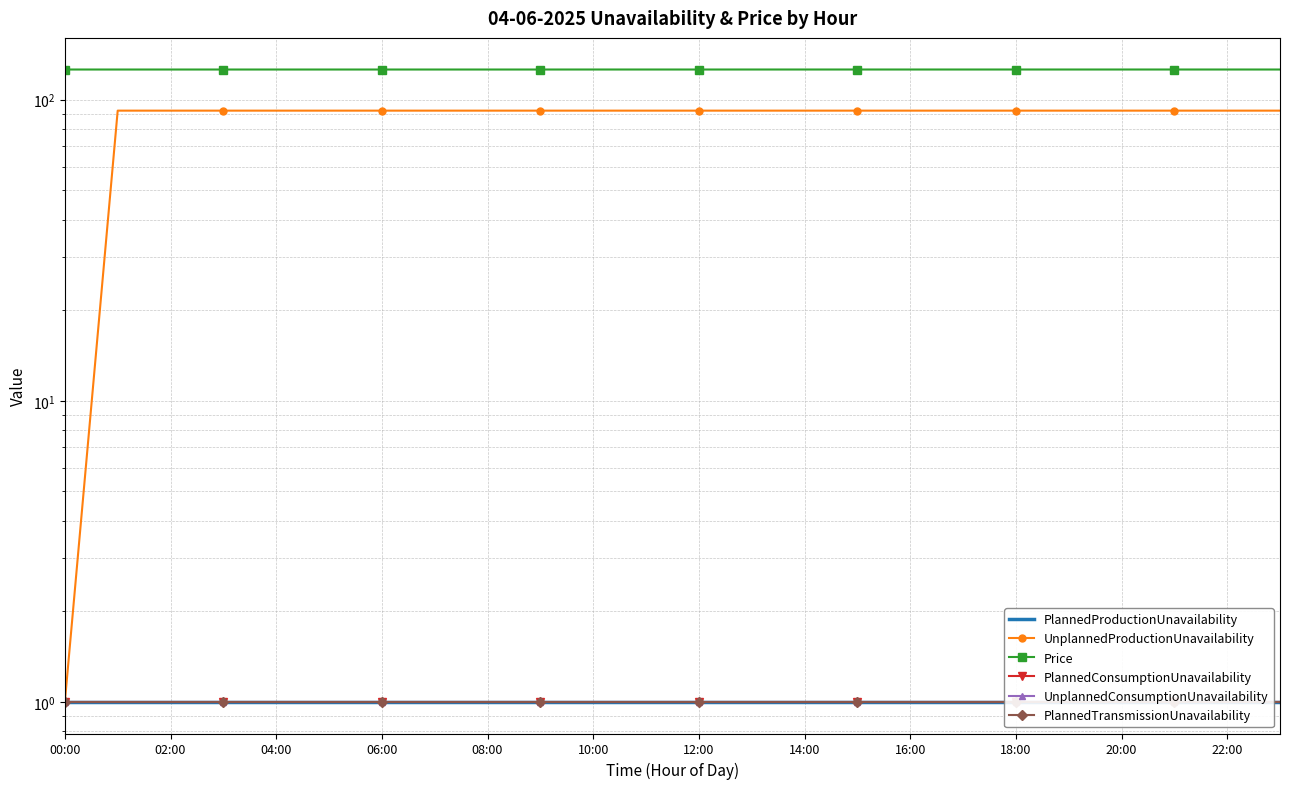

Does the chart have visible grid lines?

Yes